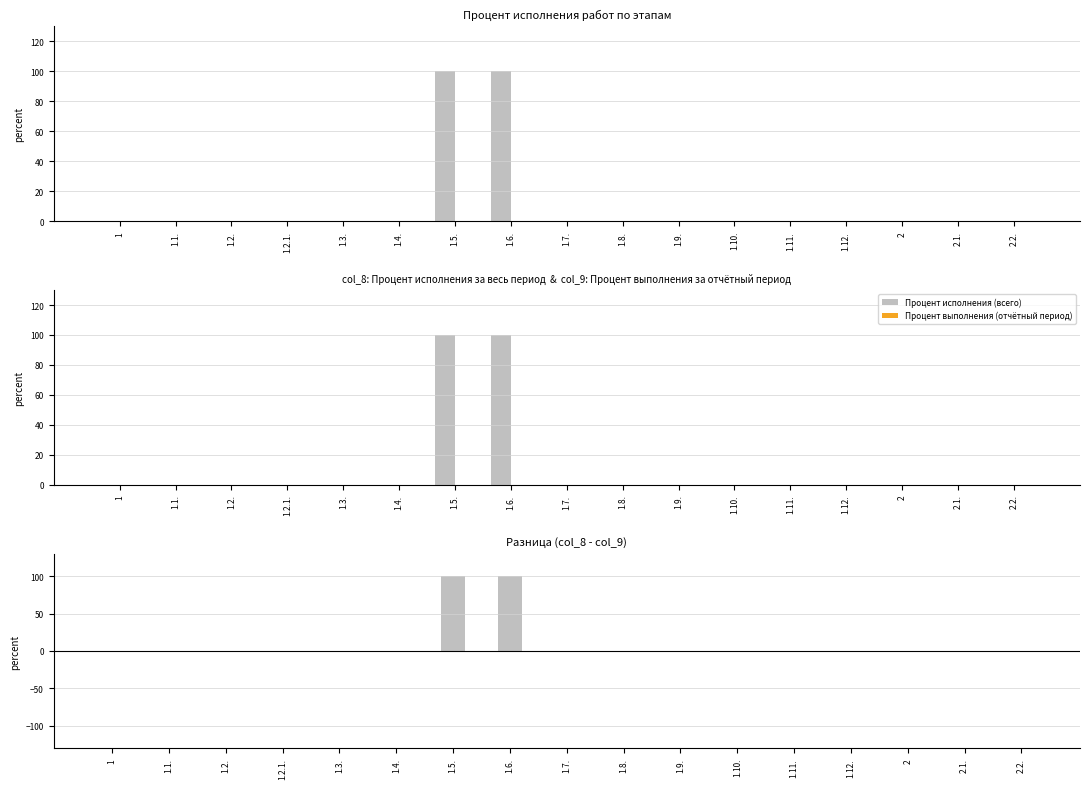

Which series changed the most between 1.7. and 1.12.?

Процент исполнения (всего)